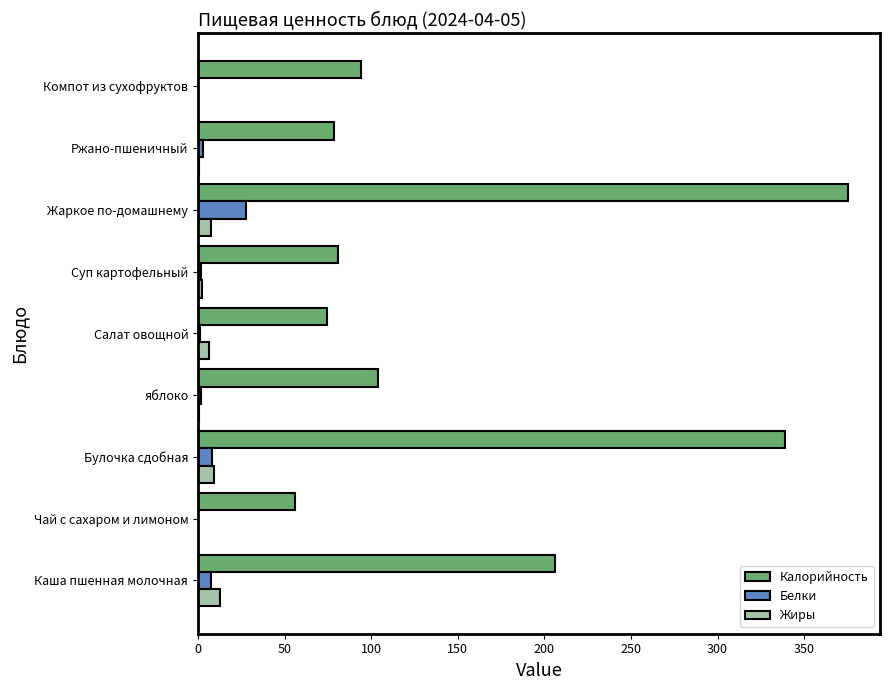

At which label does Белки reach its peak?

Жаркое по-домашнему